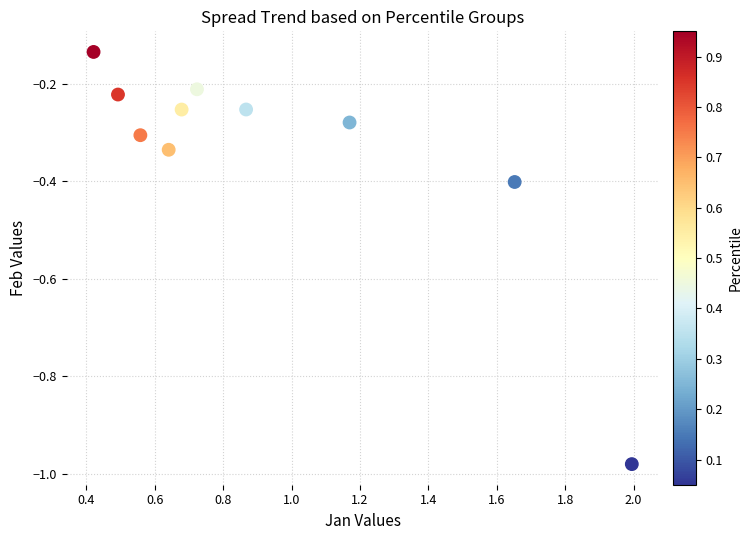

What is the range of X values (max minus min)?

1.6